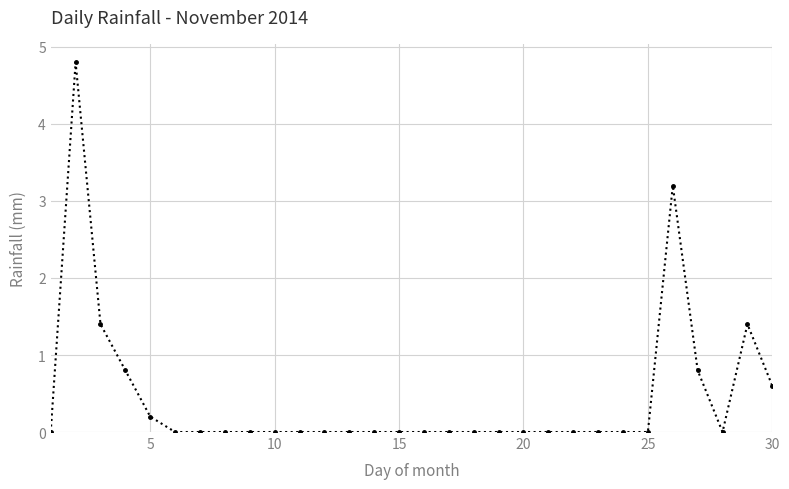

Reading left to right, extract all data points from this chart.

0.0	4.8	1.4	0.8	0.2	0.0	0.0	0.0	0.0	0.0	0.0	0.0	0.0	0.0	0.0	0.0	0.0	0.0	0.0	0.0	0.0	0.0	0.0	0.0	0.0	3.2	0.8	0.0	1.4	0.6